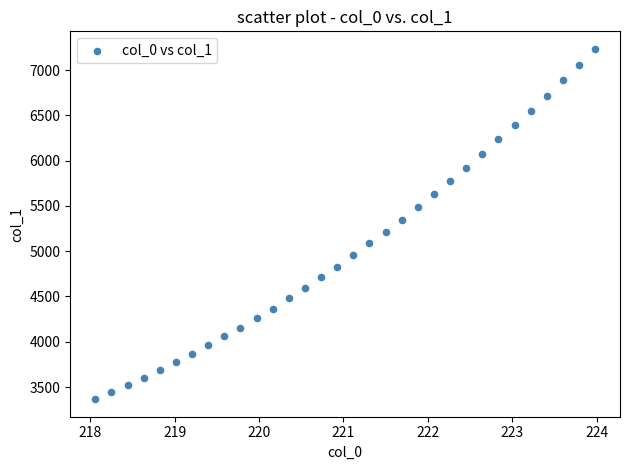

What is the range of Y values (max minus min)?

3868.8